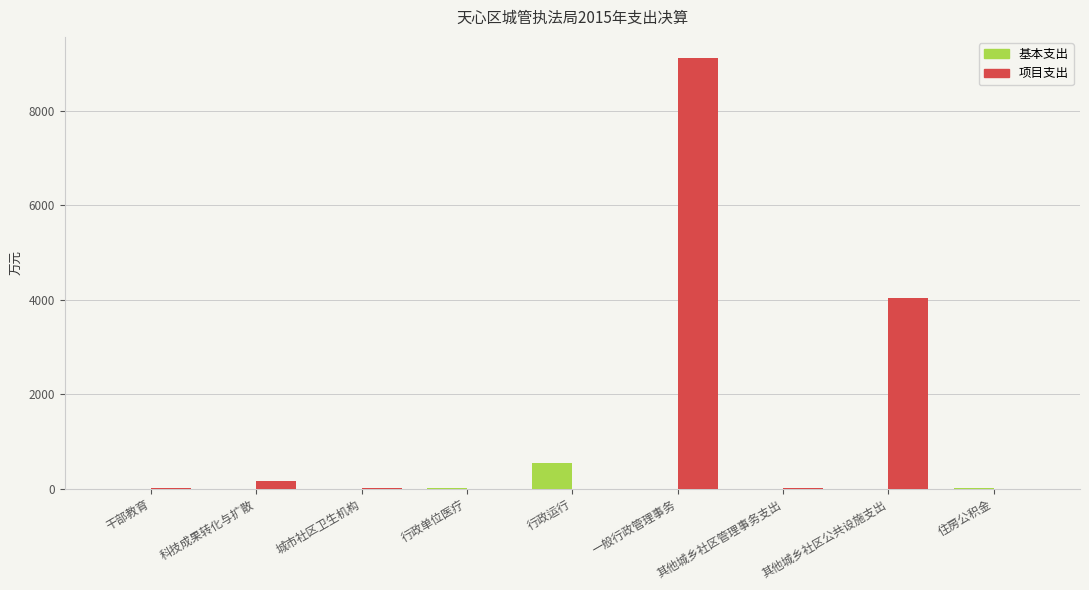

Which label corresponds to the largest value in the chart?

一般行政管理事务